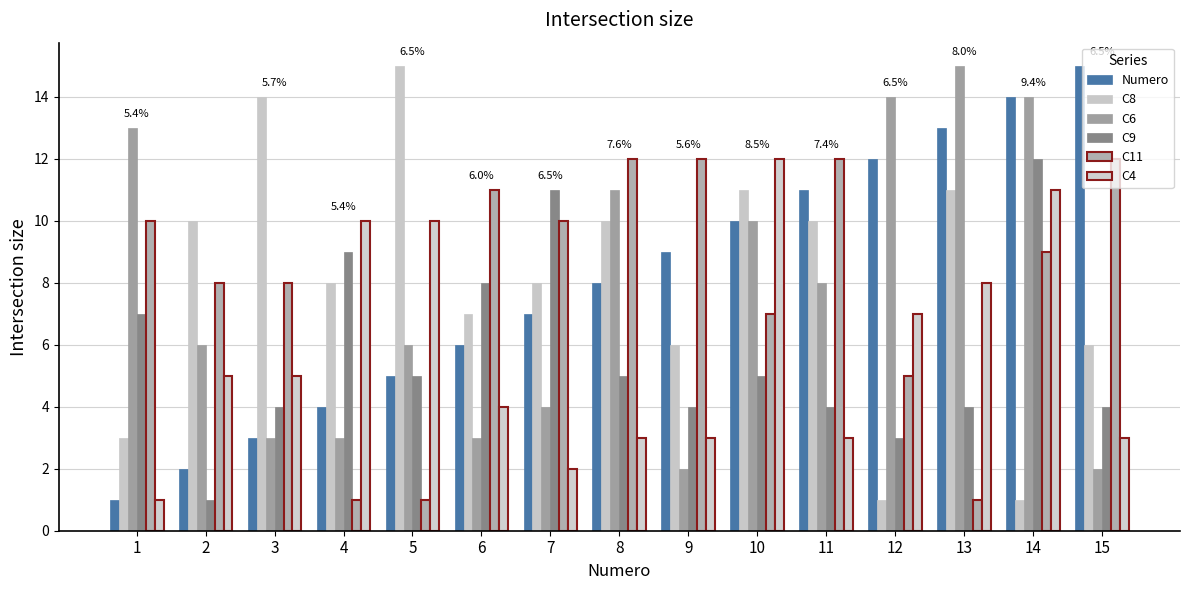

How many categories are shown in the chart?

15